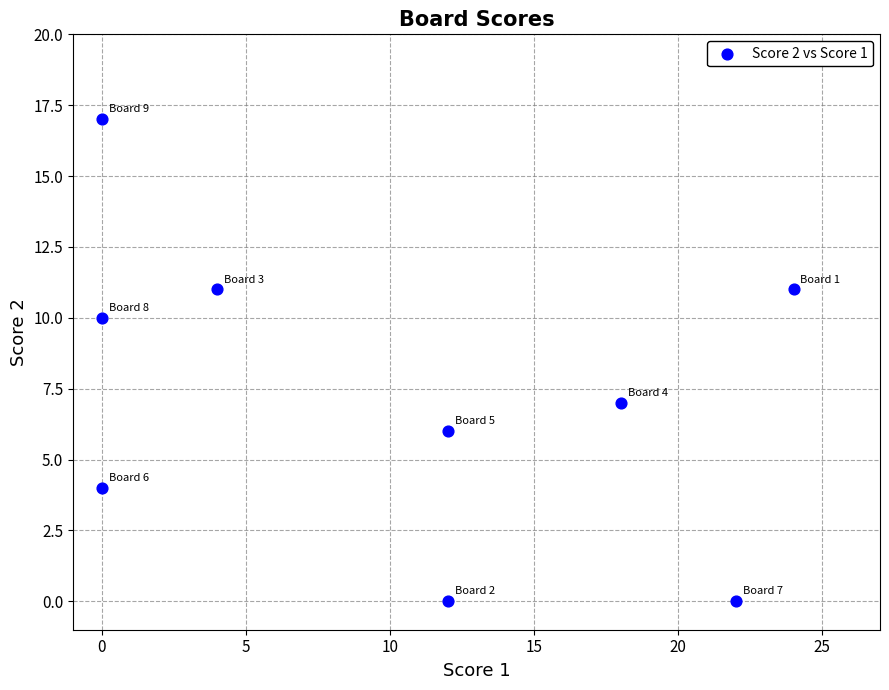

What is the range of X values (max minus min)?

24